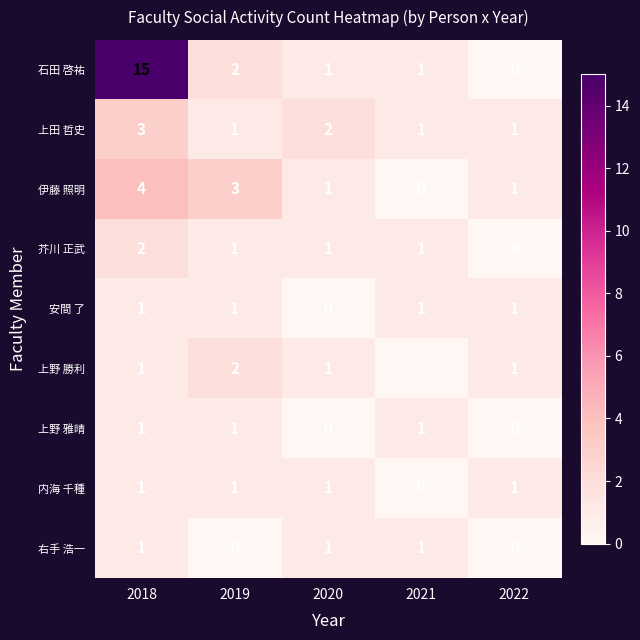

Which series has the widest spread of values?

石田 啓祐